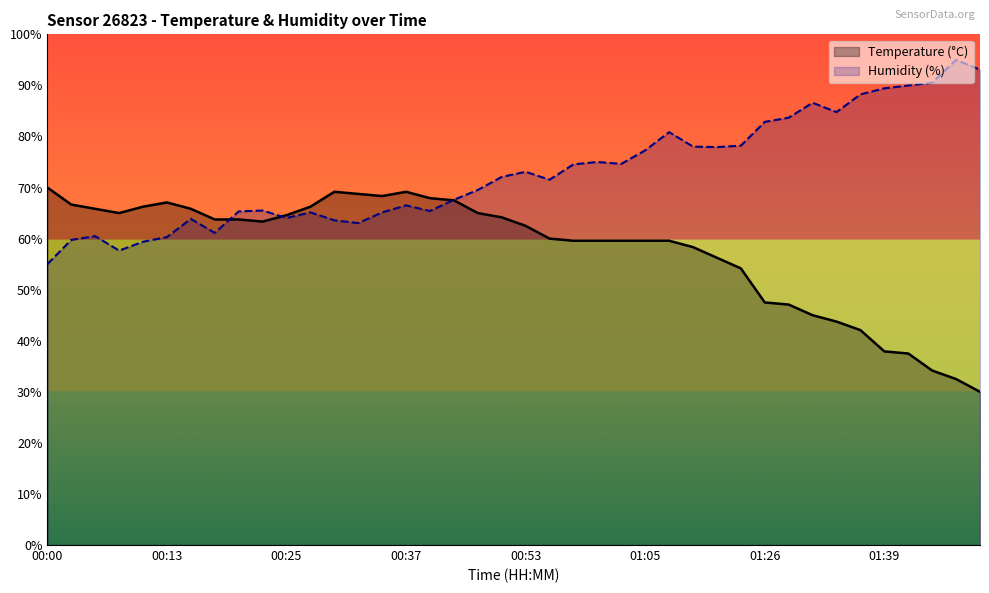

What is the highest value of the temperature series?

70.0